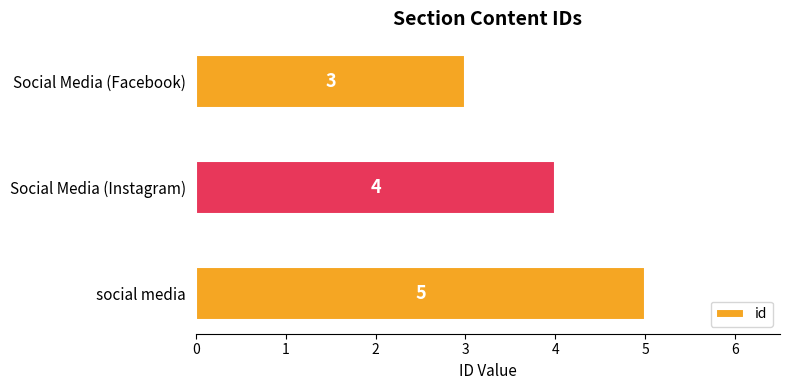

True or false: the data shows 3 at Social Media (Facebook).

True